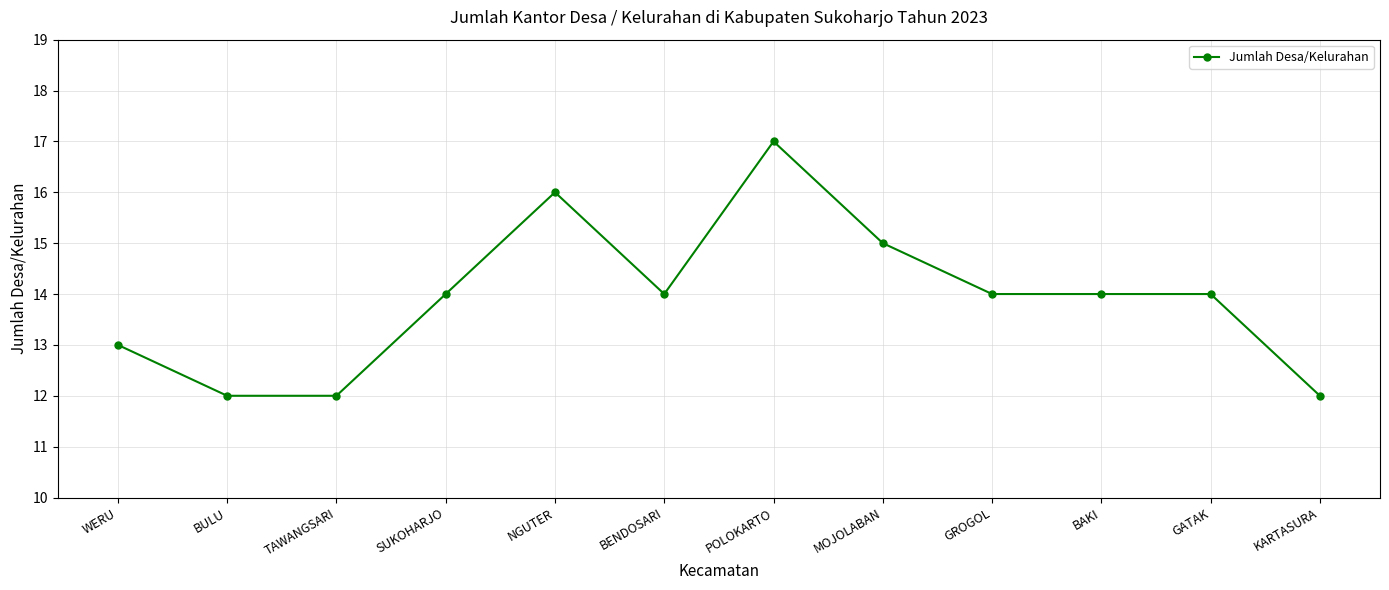

What is the sum of the values at SUKOHARJO and WERU?

27